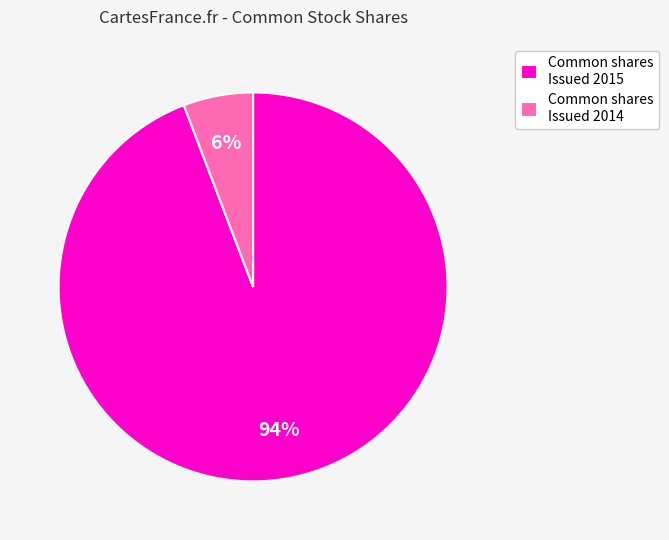

Between Common shares Issued 2015 and Common shares Issued 2014, which is larger?

Common shares Issued 2015